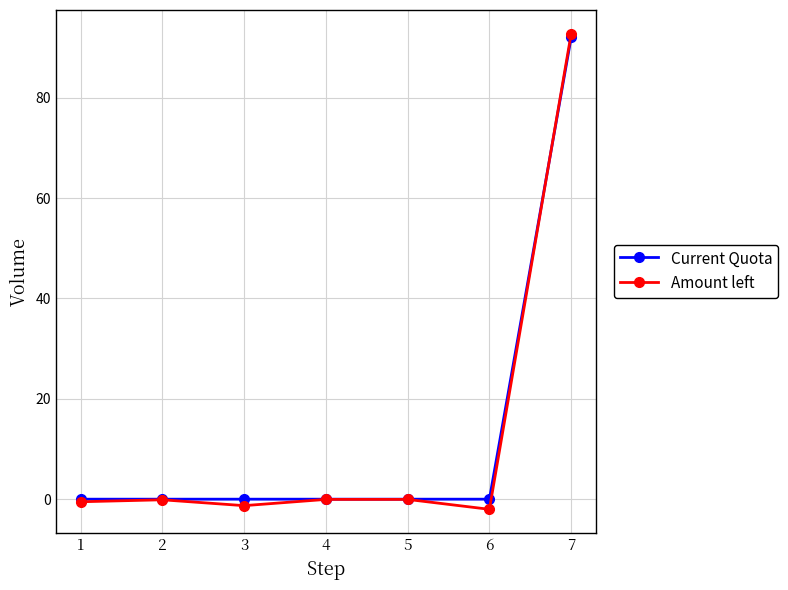

True or false: Current Quota has a value of 35.0 at 4.

False